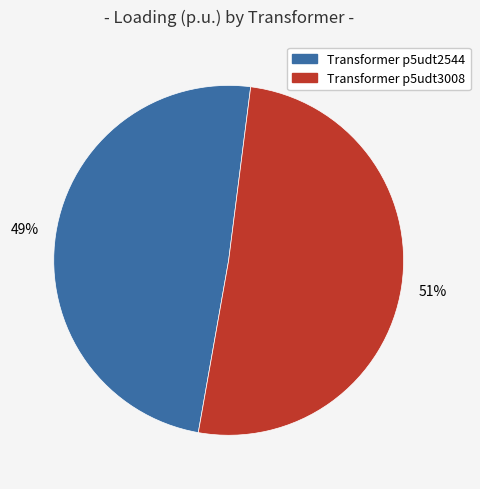

Does any single category account for the majority?

Yes